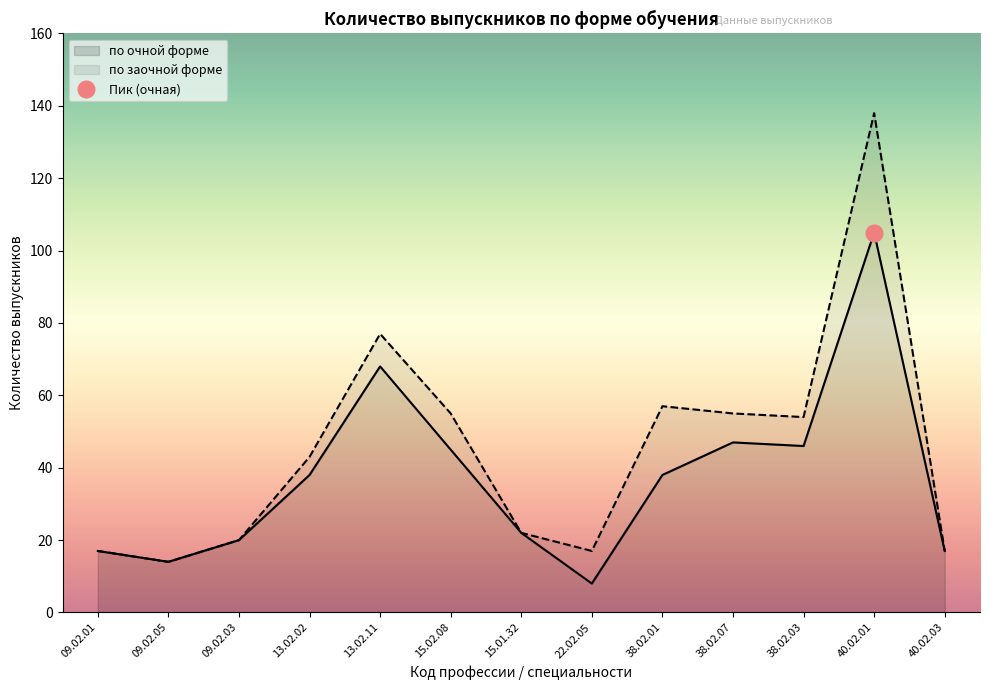

Does the chart have visible grid lines?

No